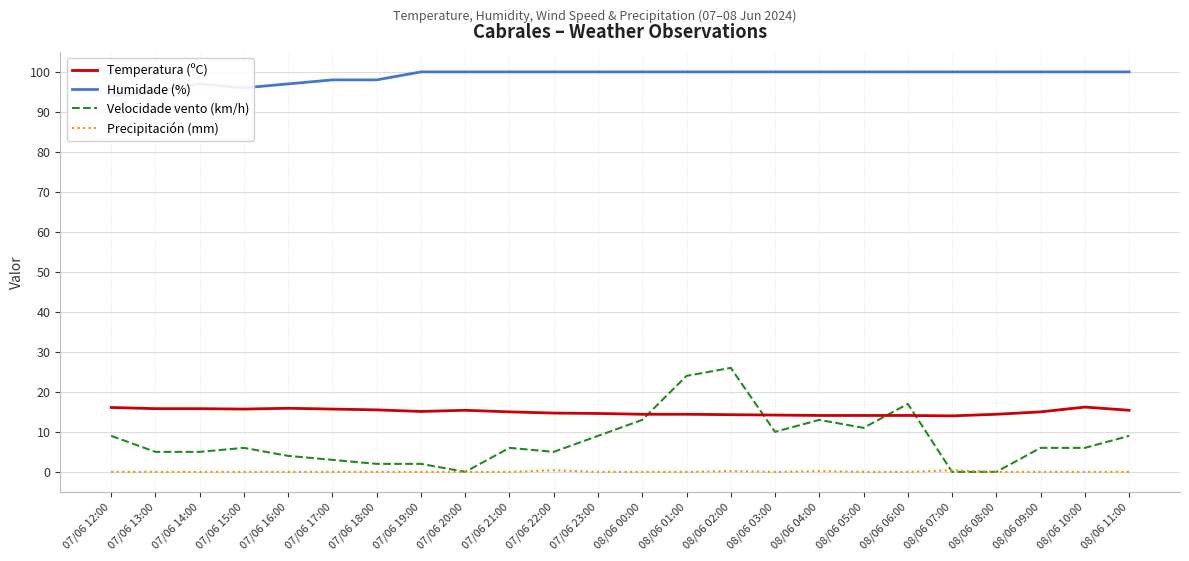

True or false: Humidade (%) and Temperatura (ºC) cross at least once.

False